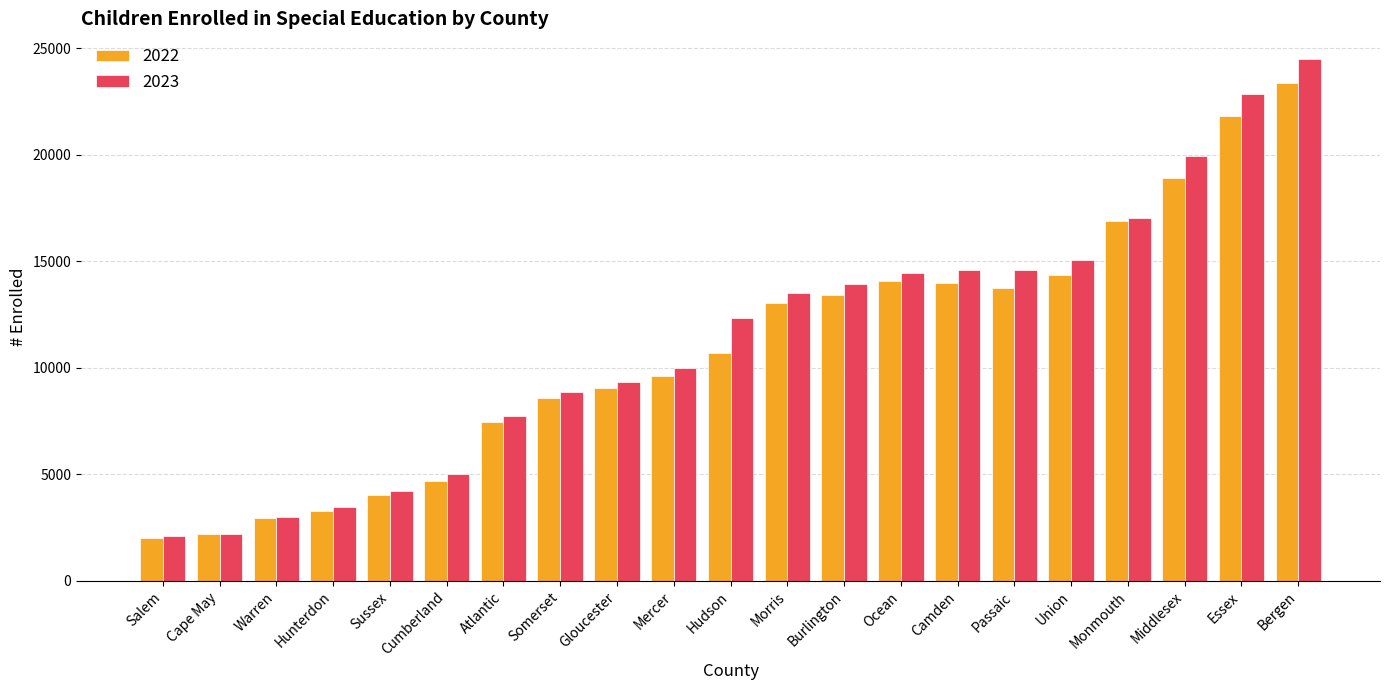

What is the value of the 2022 bar at the 13th from the left?

13437